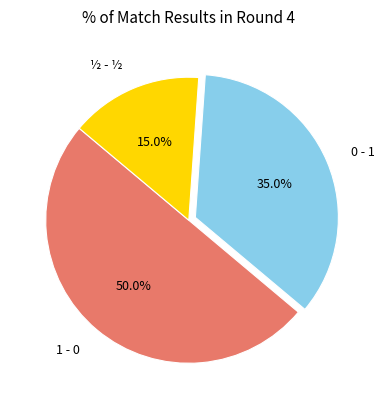

To the nearest percent, what is the average slice percentage?

33%